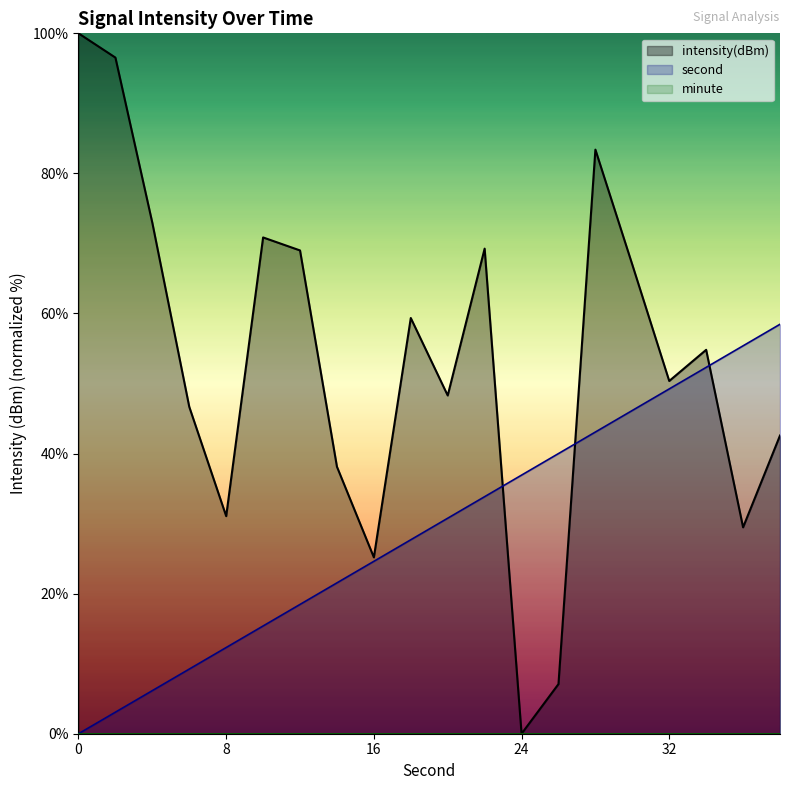

What is the sum of all second values?

584.6